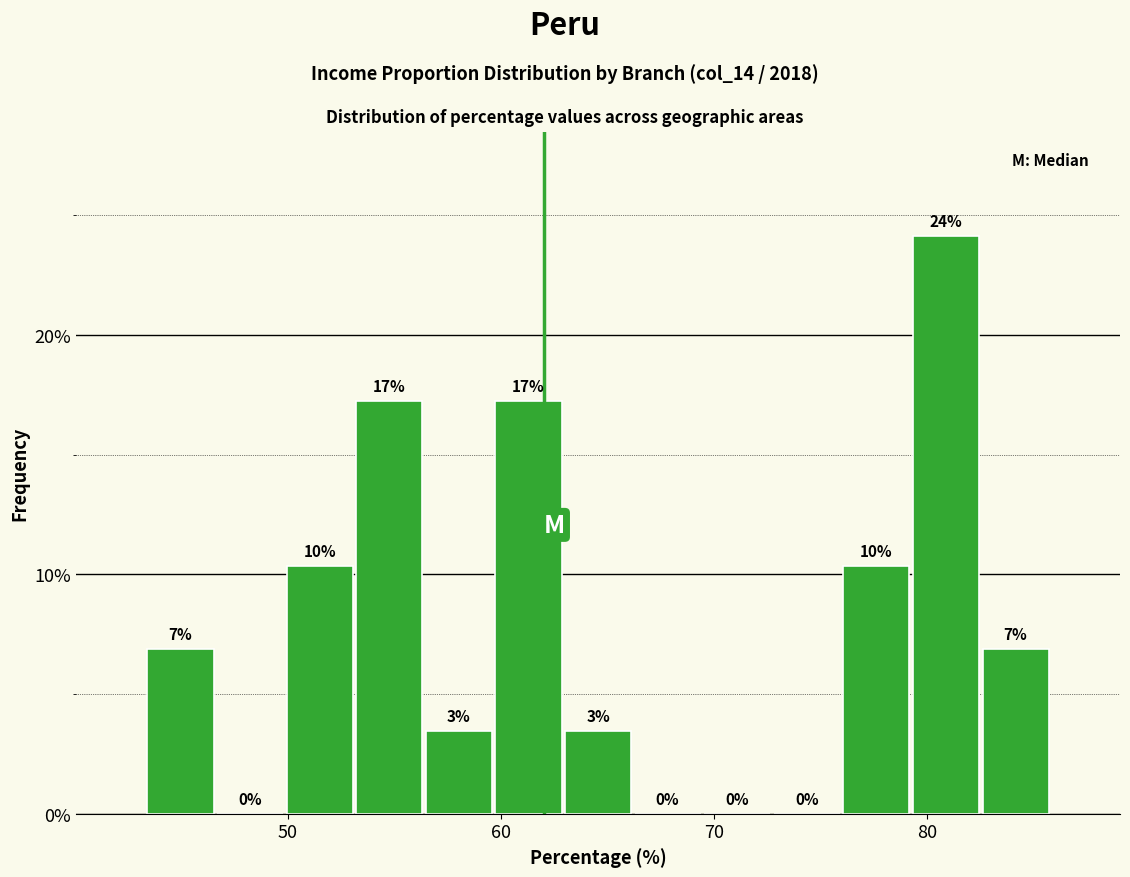

Around what value on the x-axis is the tallest bar? Give the approximate position of its centre, as read against the axis.

81